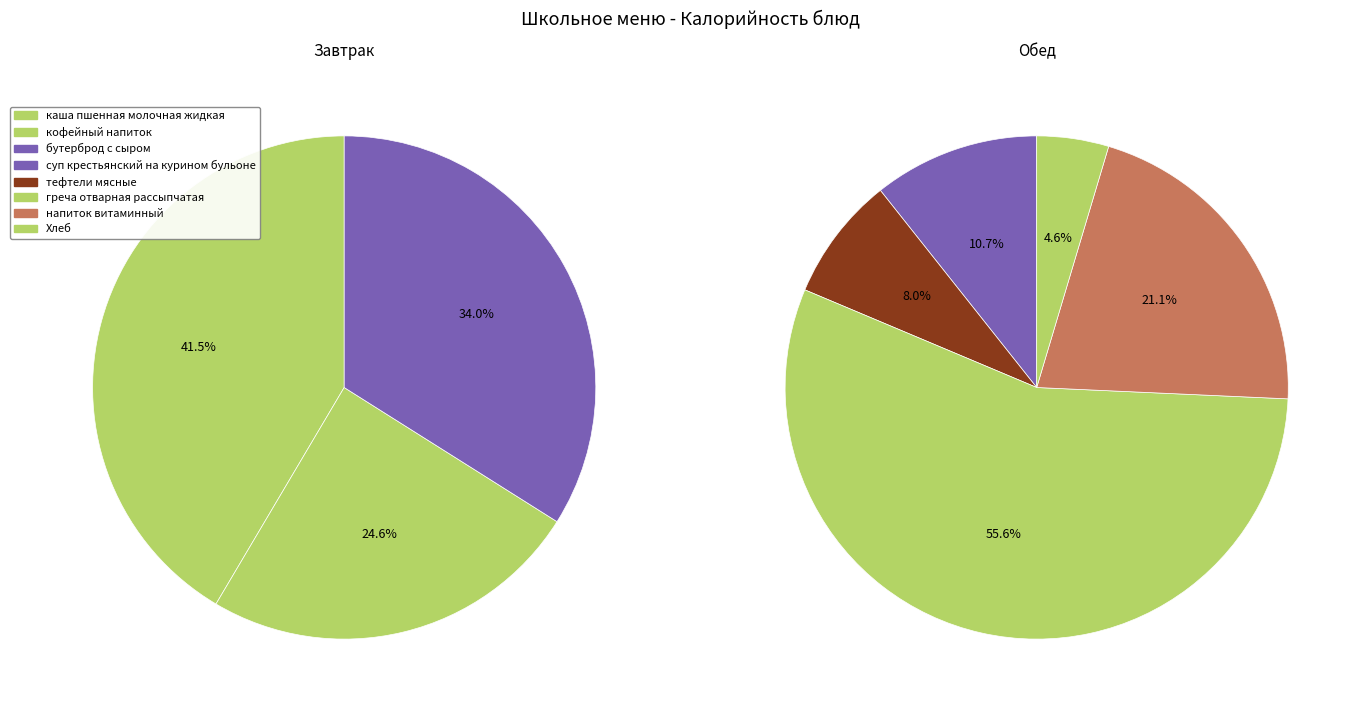

Which slice is the smallest?

Хлеб